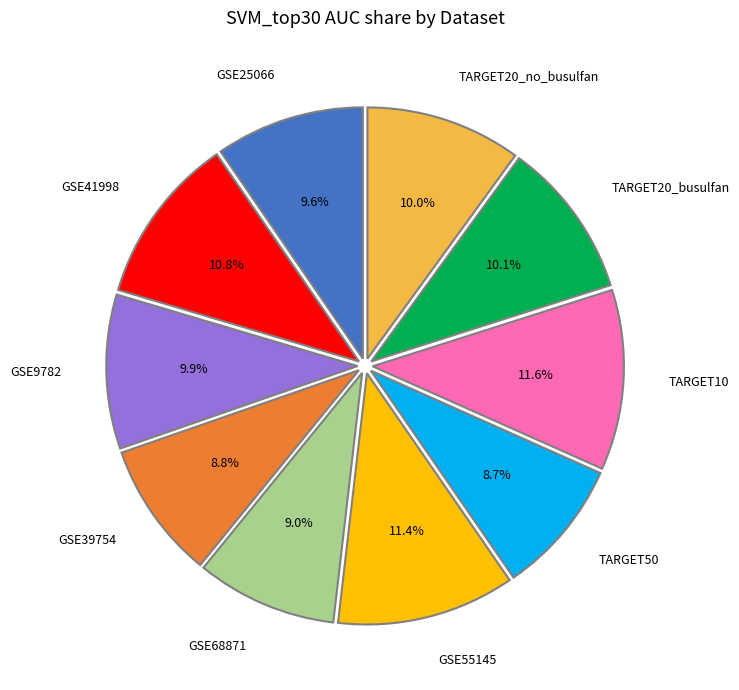

To the nearest percent, what is the difference between the GSE25066 and GSE39754 slice percentages?

1%